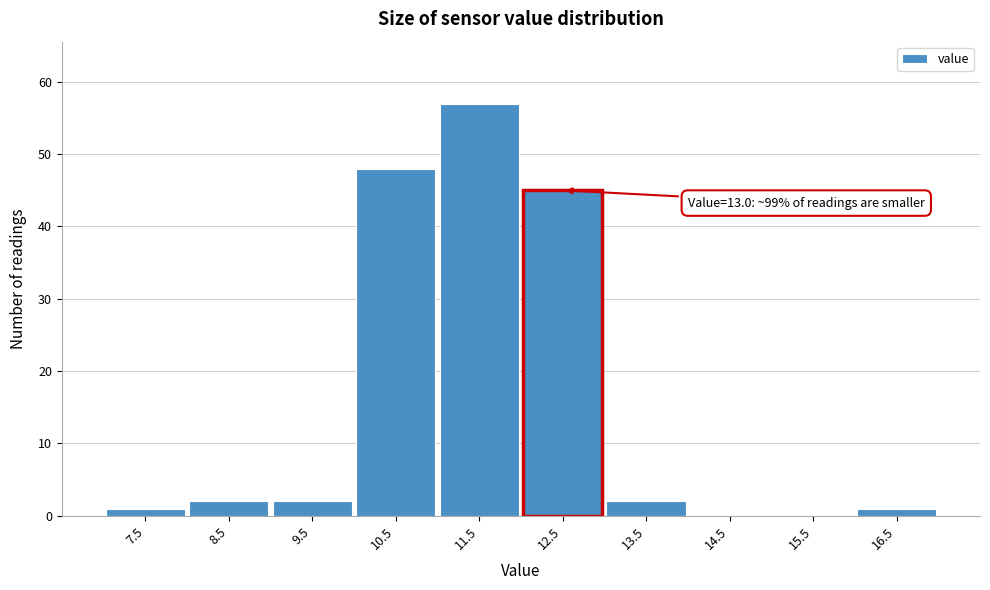

Reading right to left, list all the values displayed in this chart.

16.5=1	15.5=0	14.5=0	13.5=2	12.5=45	11.5=57	10.5=48	9.5=2	8.5=2	7.5=1